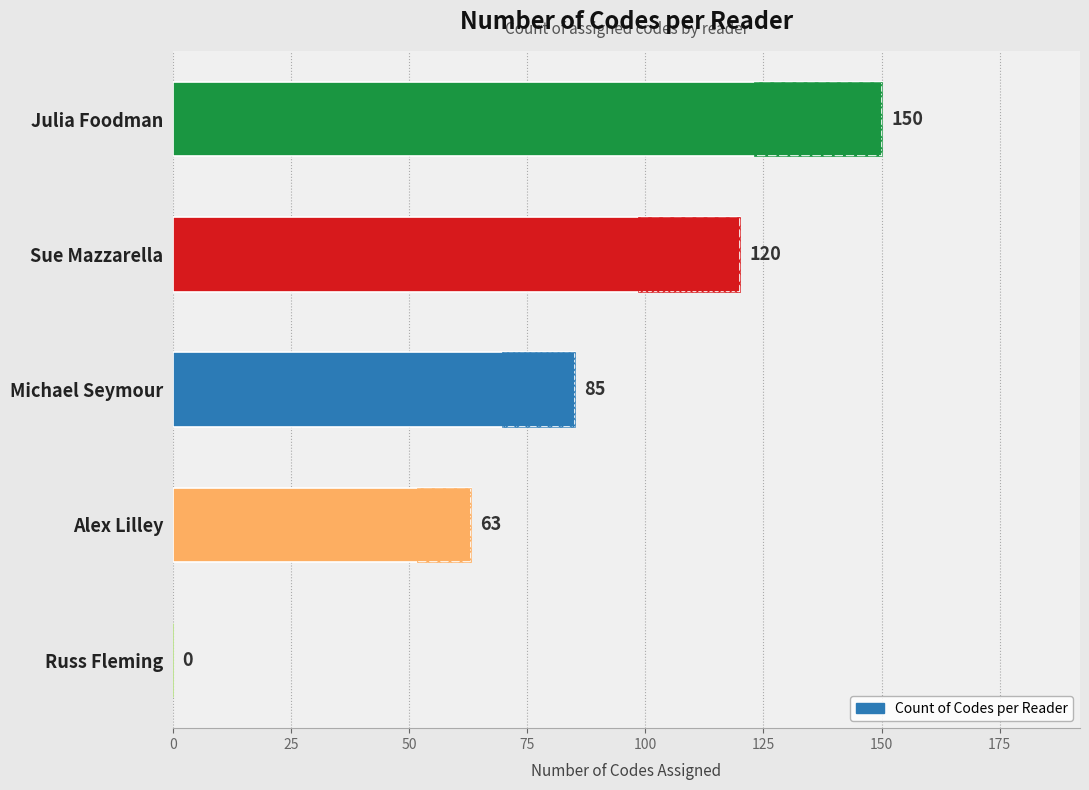

True or false: the data shows -63 at Russ Fleming.

False